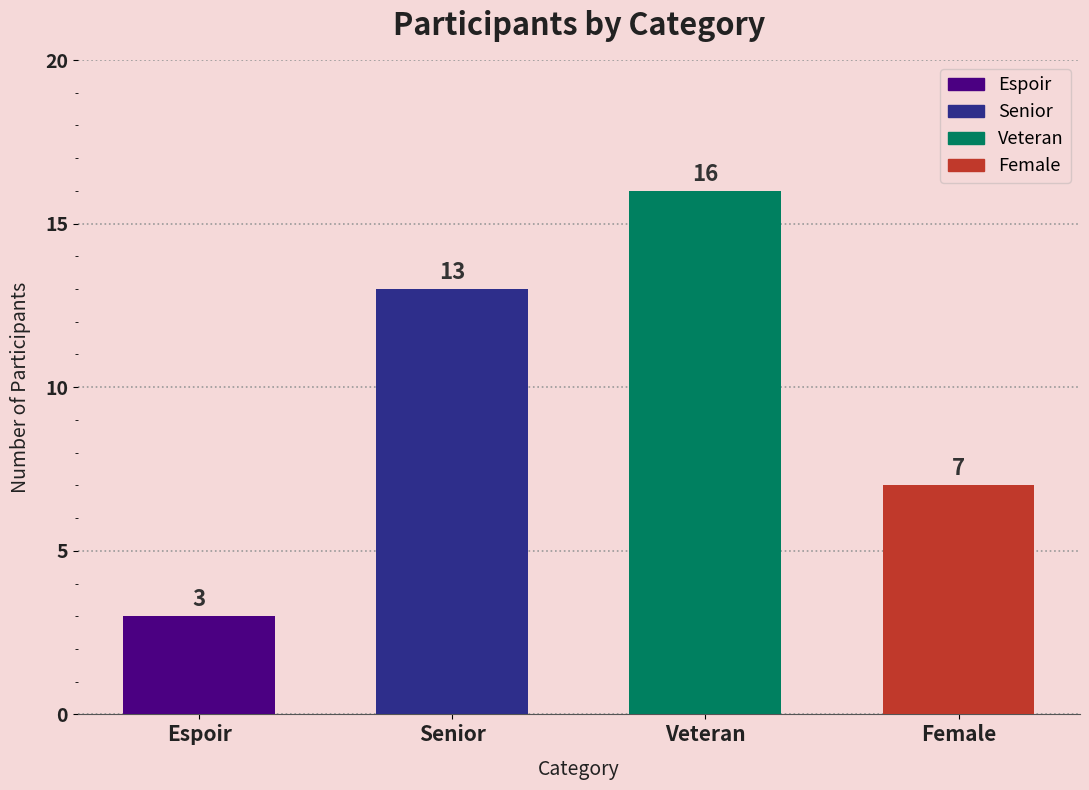

Reading left to right, extract all data points from this chart.

3	13	16	7